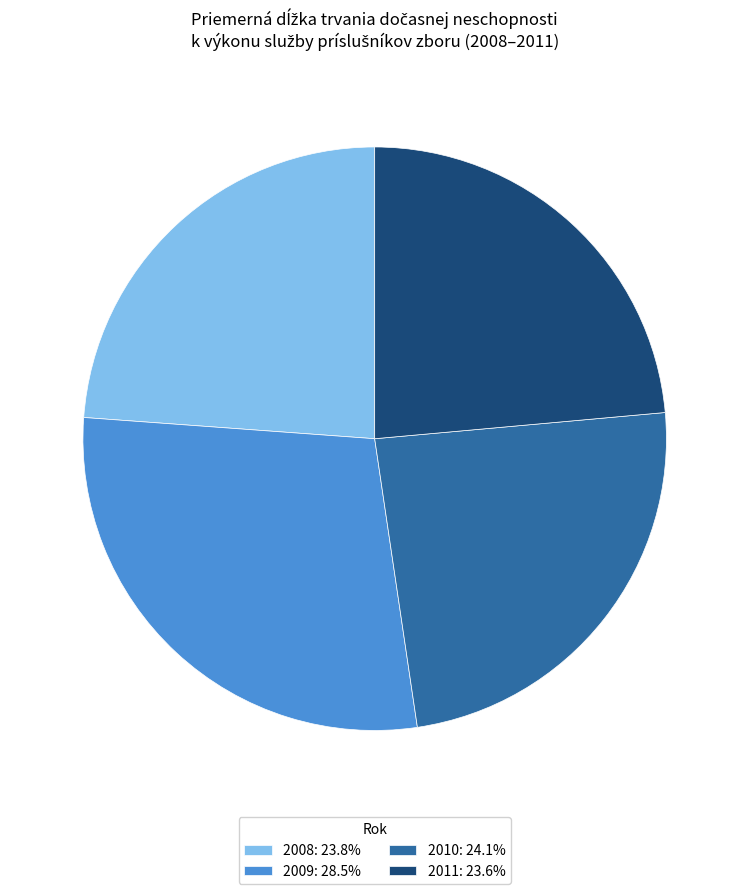

Is there a majority slice in this chart?

No